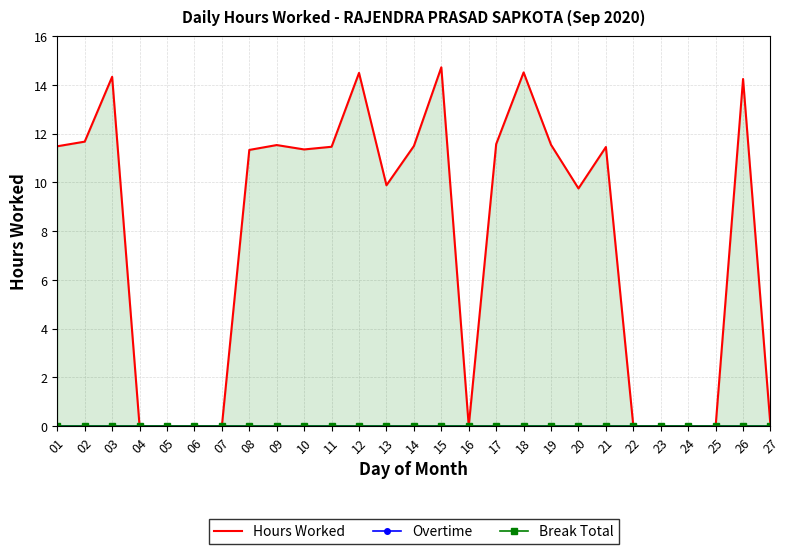

Reading left to right, extract all data points from this chart.

Hours Worked: 01=11.5	02=11.7	03=14.3	04=0.0	05=0.0	06=0.0	07=0.0	08=11.3	09=11.5	10=11.3	11=11.5	12=14.5	13=9.9	14=11.5	15=14.7	16=0.0	17=11.6	18=14.5	19=11.5	20=9.8	21=11.4	22=0.0	23=0.0	24=0.0	25=0.0	26=14.2	27=0.0
Overtime: 01=0.0	02=0.0	03=0.0	04=0.0	05=0.0	06=0.0	07=0.0	08=0.0	09=0.0	10=0.0	11=0.0	12=0.0	13=0.0	14=0.0	15=0.0	16=0.0	17=0.0	18=0.0	19=0.0	20=0.0	21=0.0	22=0.0	23=0.0	24=0.0	25=0.0	26=0.0	27=0.0
Break Total: 01=0.0	02=0.0	03=0.0	04=0.0	05=0.0	06=0.0	07=0.0	08=0.0	09=0.0	10=0.0	11=0.0	12=0.0	13=0.0	14=0.0	15=0.0	16=0.0	17=0.0	18=0.0	19=0.0	20=0.0	21=0.0	22=0.0	23=0.0	24=0.0	25=0.0	26=0.0	27=0.0